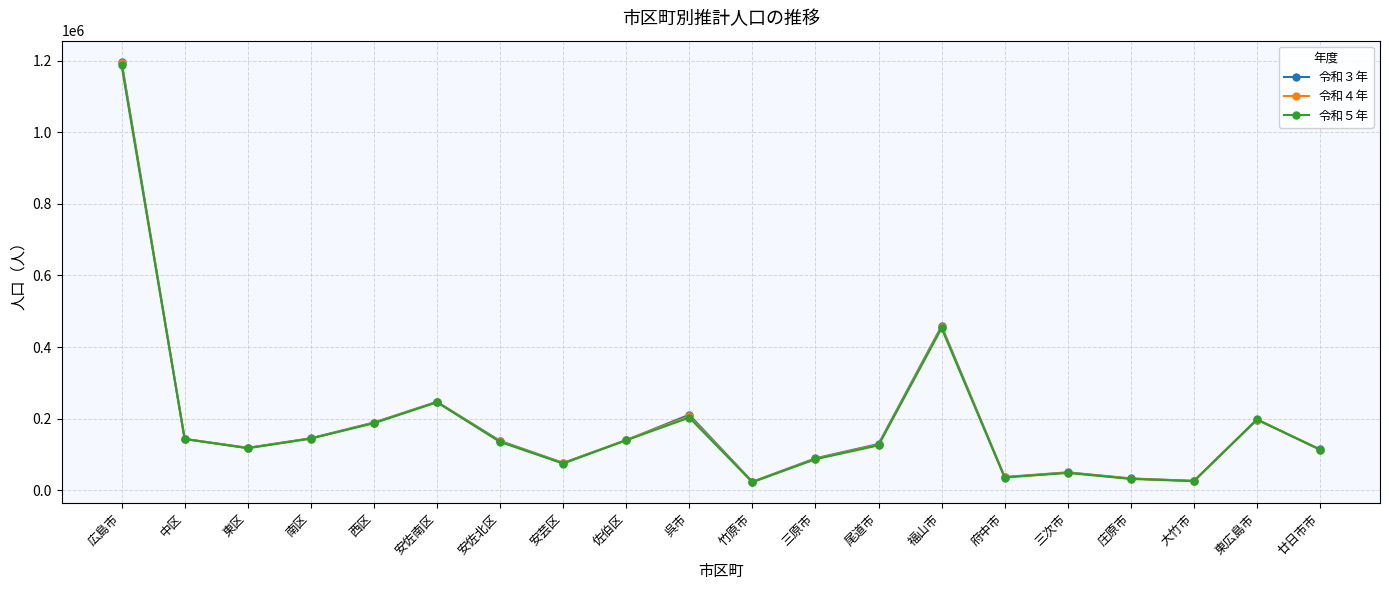

How many data points in 令和５年 are less than 134865?

10